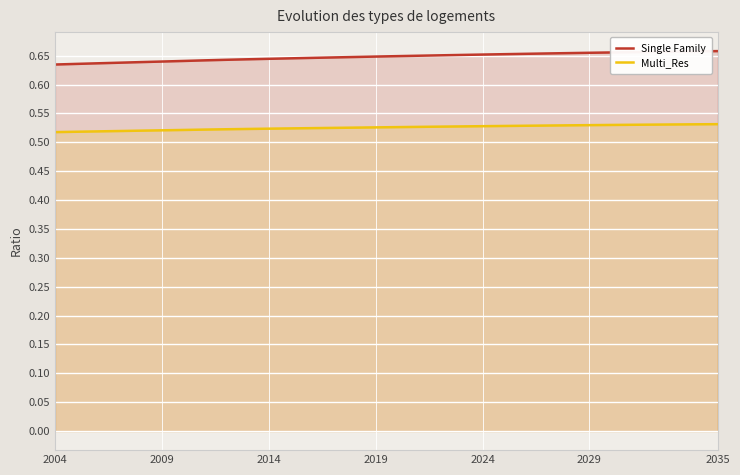

List the series in order of their overall mean, lowest first.

Multi_Res, Single Family